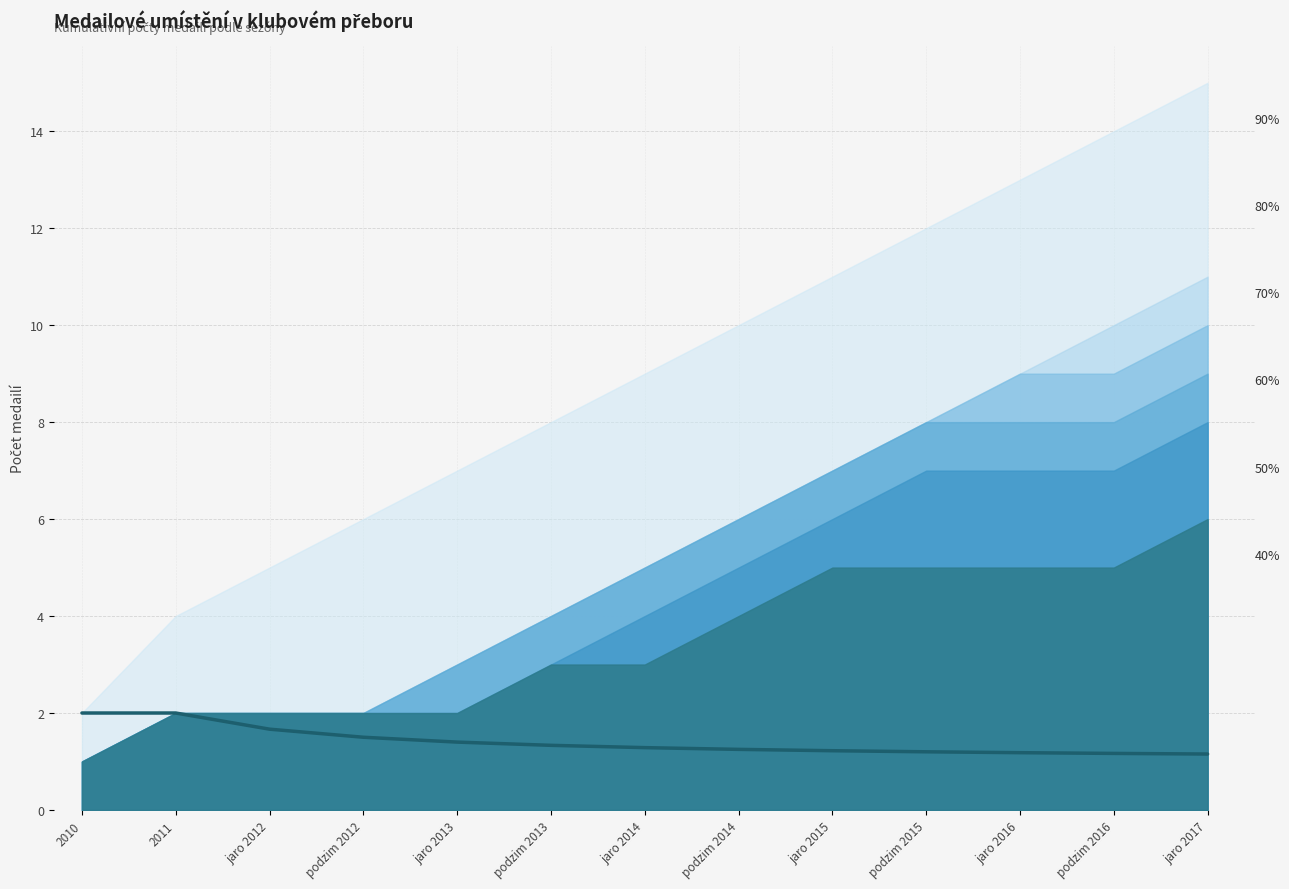

The chart shows a value of 2.8 at jaro 2012. True or false?

False